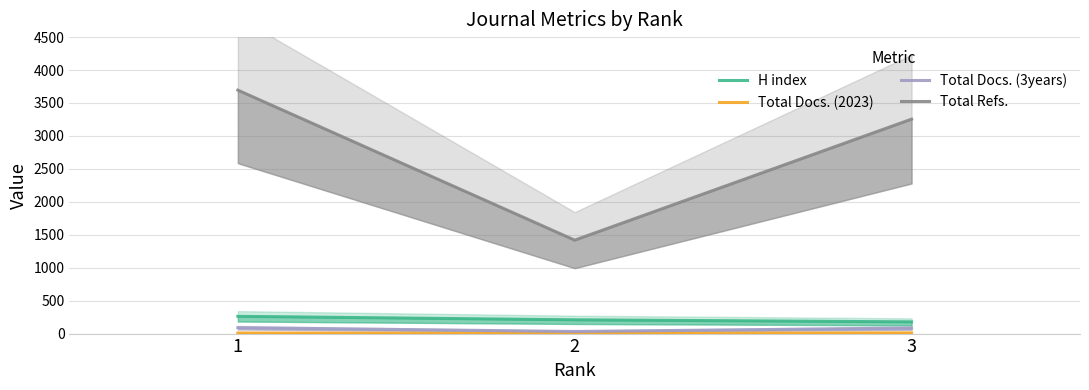

What are all the series names shown in the legend?

H index, Total Docs. (2023), Total Docs. (3years), Total Refs.